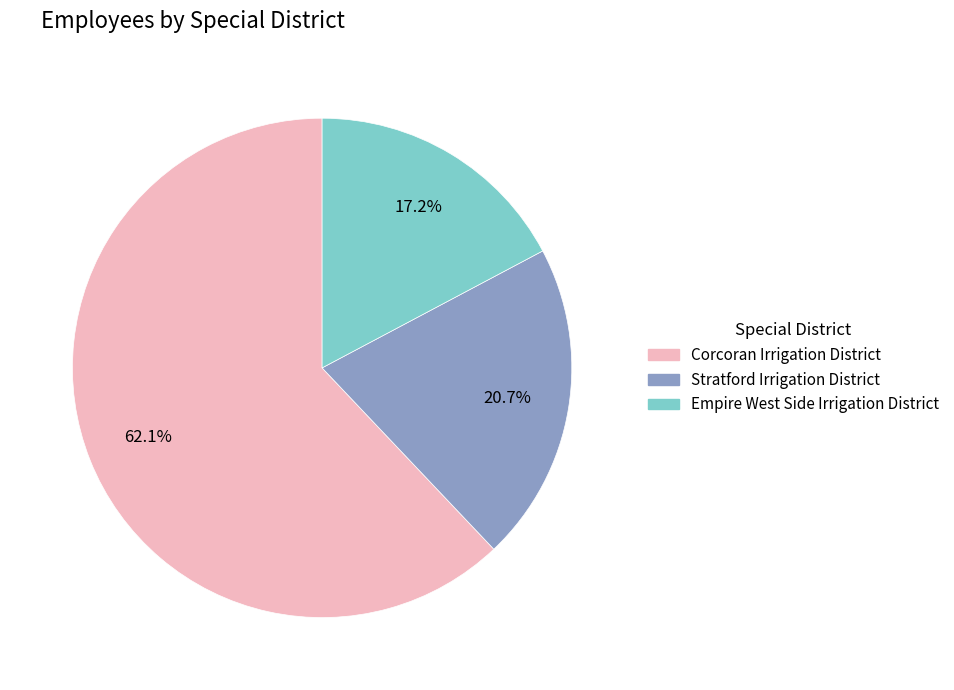

Is there any slice that represents more than half of the pie?

Yes